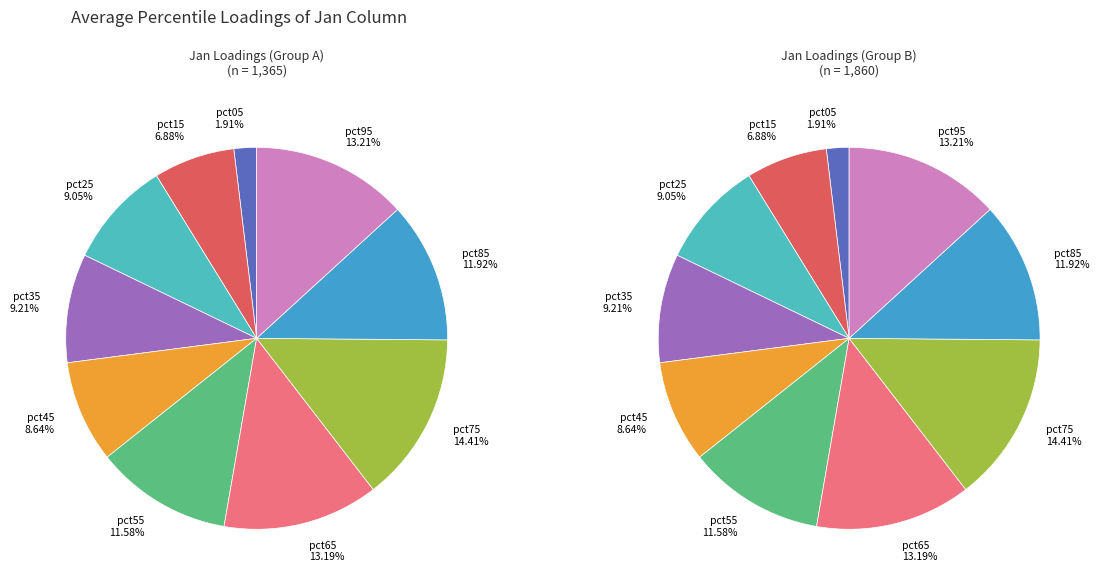

What percentage do pct75 and pct65 together represent?

27.6%